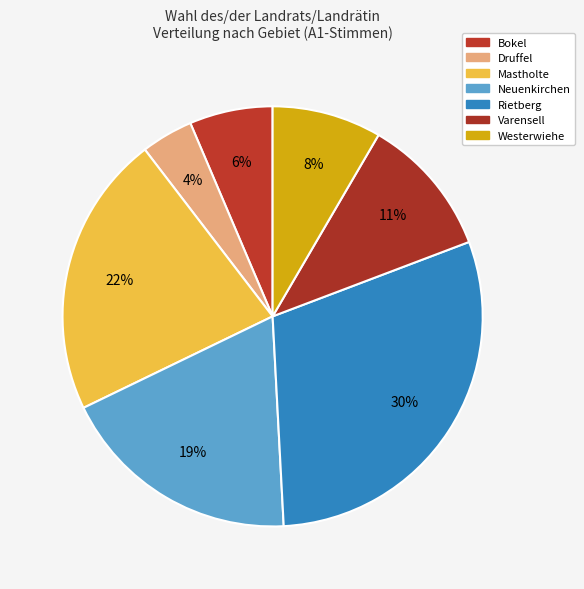

Is it true that Druffel is 1% of the pie?

False